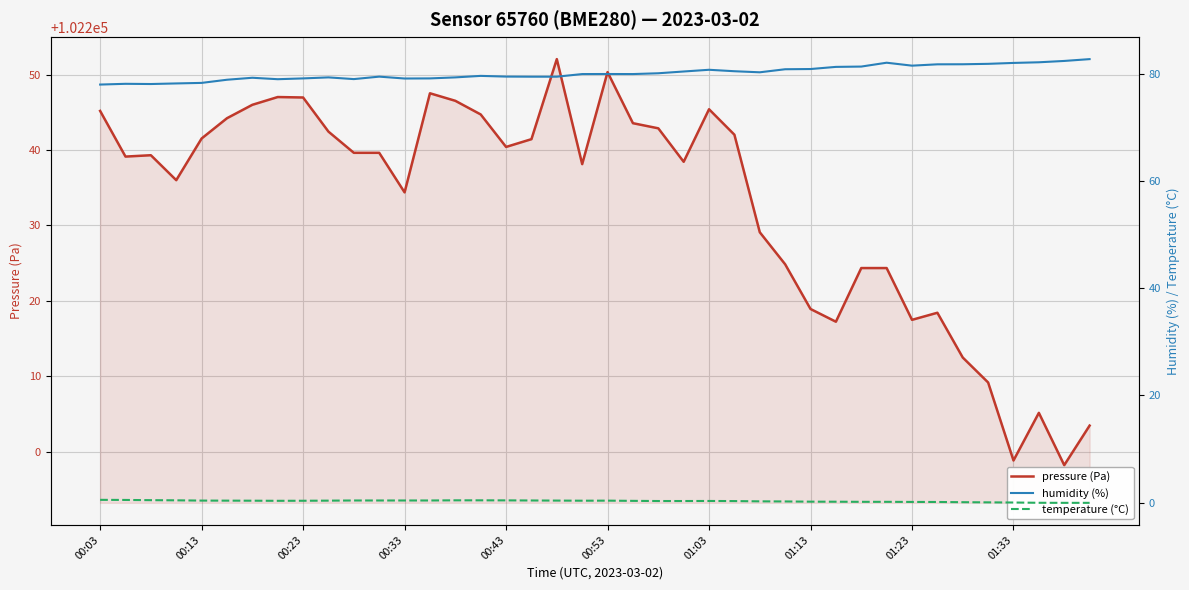

At which category is the sum across all series the highest?

18